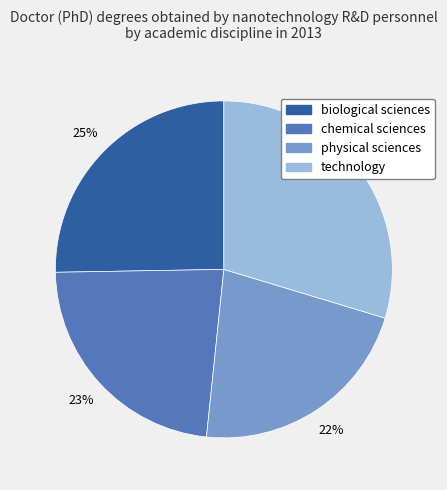

True or false: physical sciences accounts for 14% of the total.

False